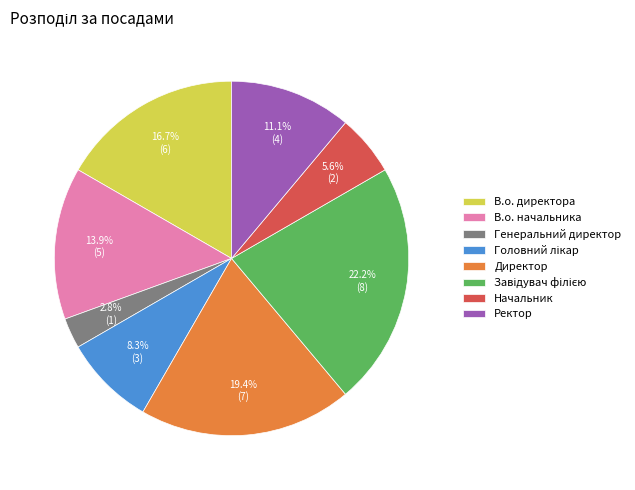

To the nearest percent, what percentage of the pie is В.о. начальника?

14%